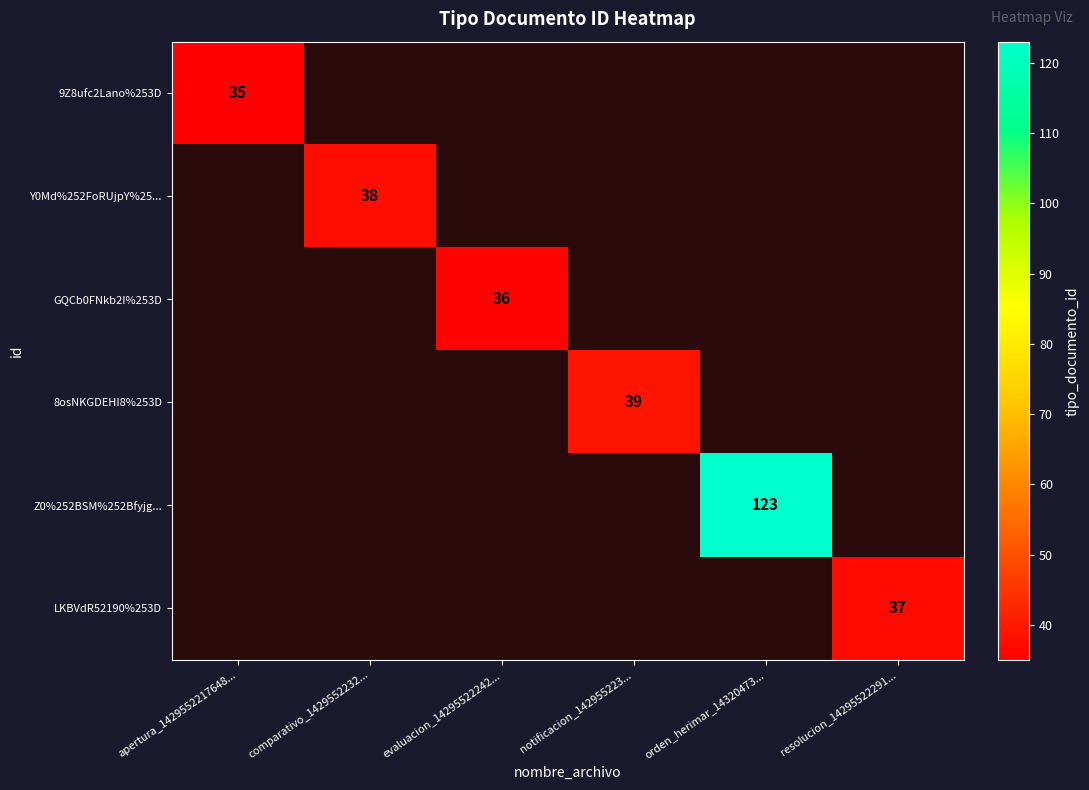

At how many categories does at least one series exceed 103?

1